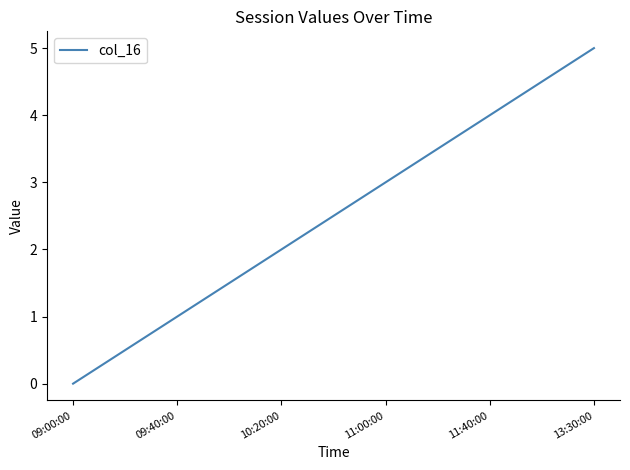

How many values are below 3?

3